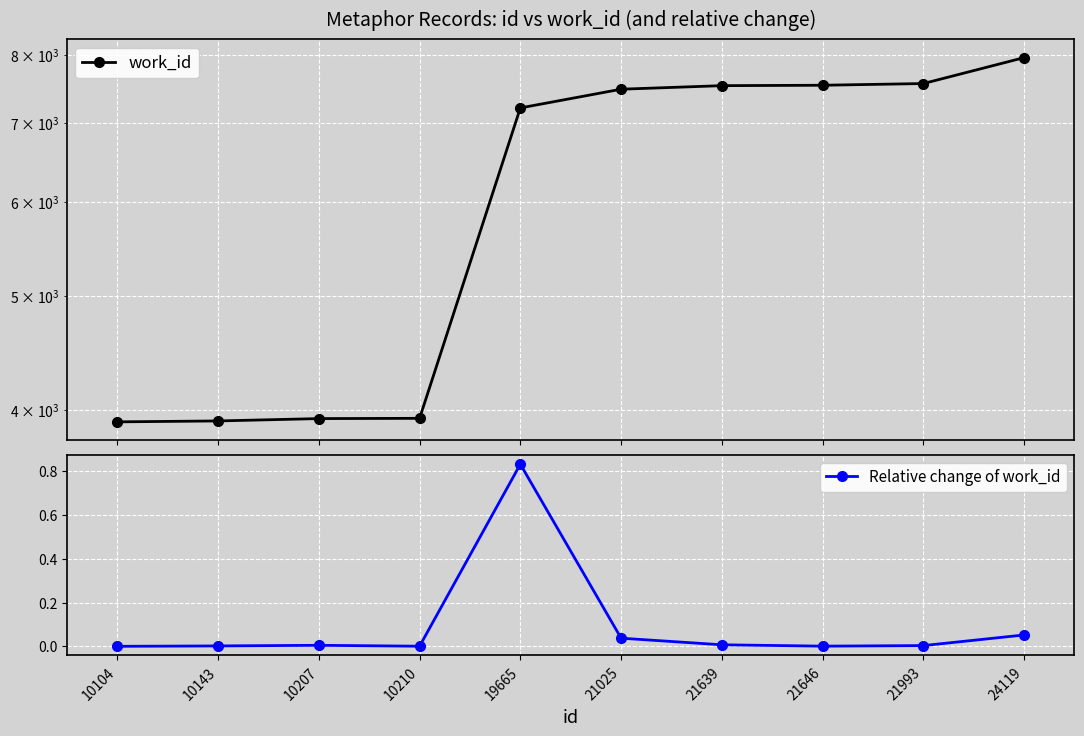

Is the value of Relative change of work_id at 10207 greater than the value of work_id at 21993?

No